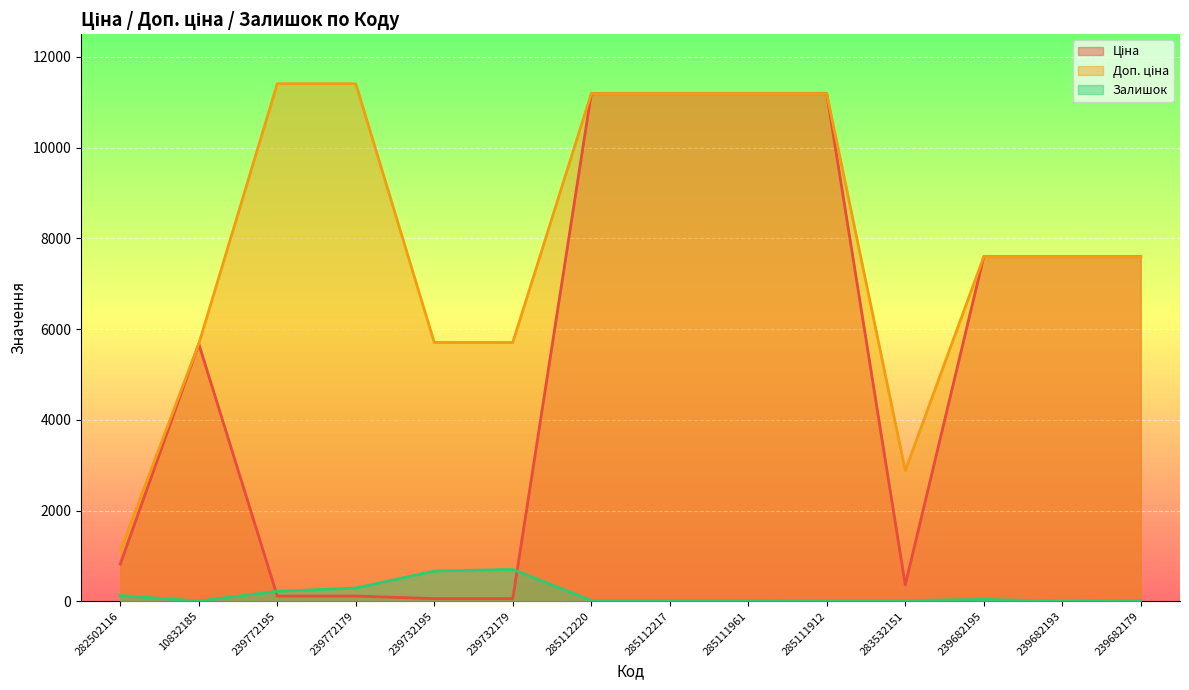

Does the chart display data point markers on the line(s)?

No